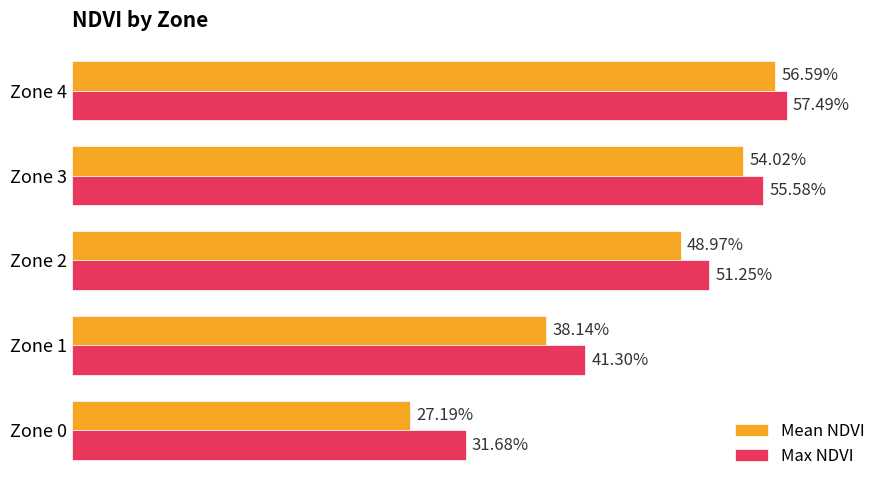

Count the Max NDVI values in the range 0 to 1.

5